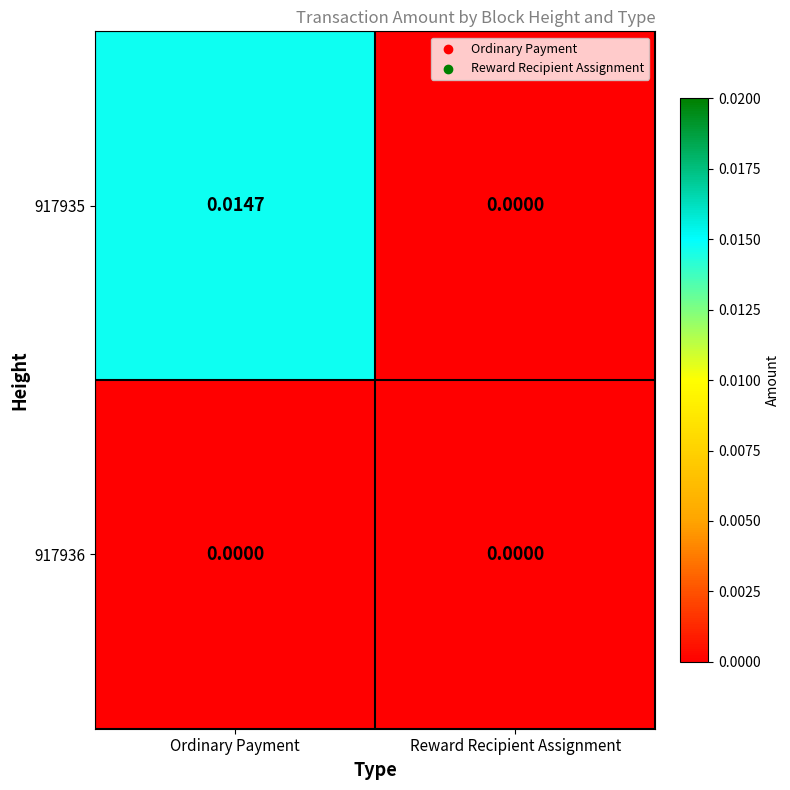

At which category is the sum across all series the highest?

Ordinary Payment